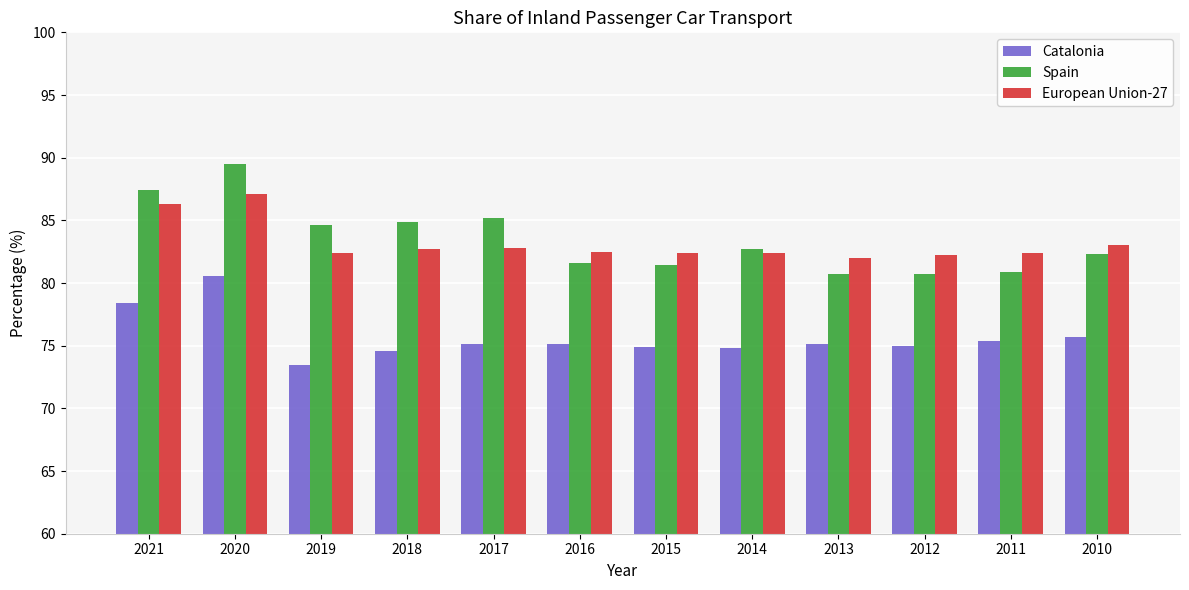

True or false: Catalonia has a value of 21.2 at 2020.

False